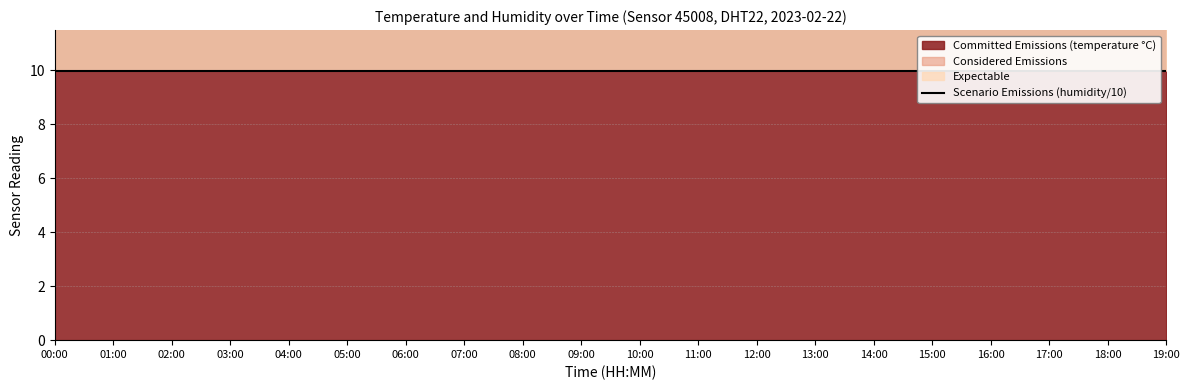

At which category is the sum across all series the highest?

00:00